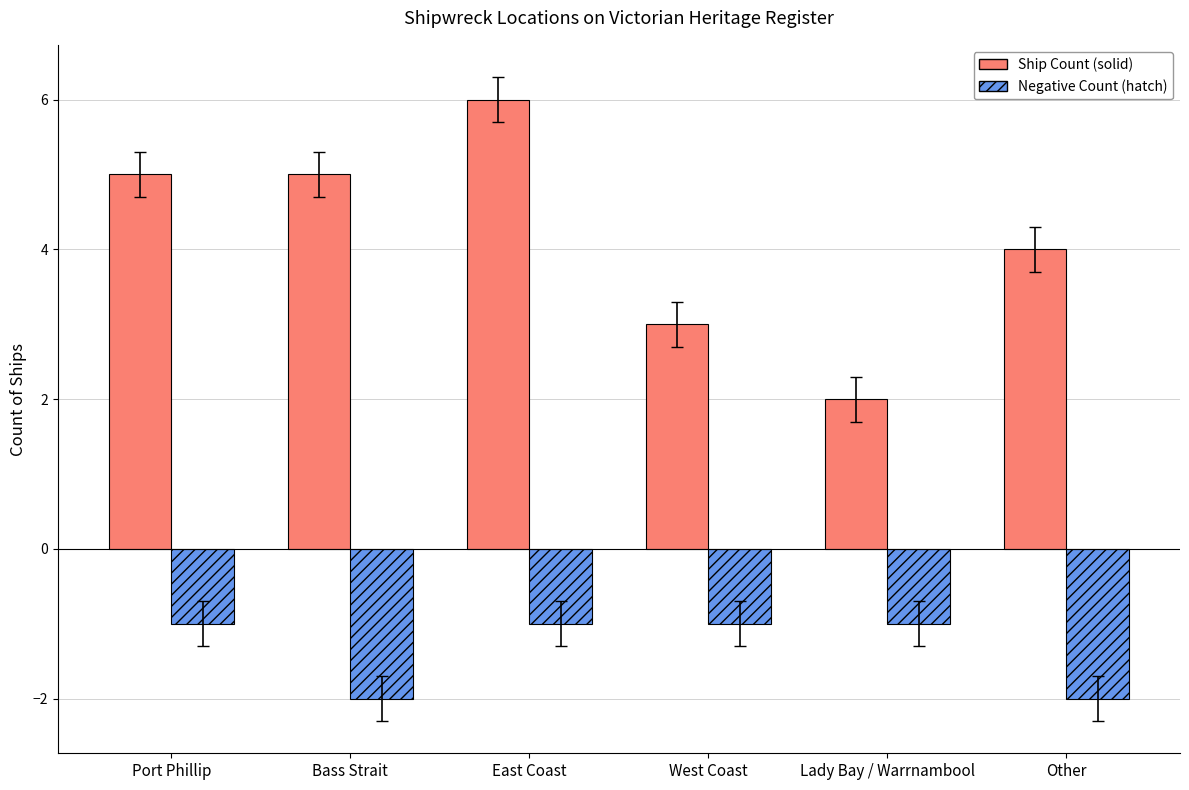

The value of Ship Count (solid) at Lady Bay / Warrnambool is 1. True or false?

False